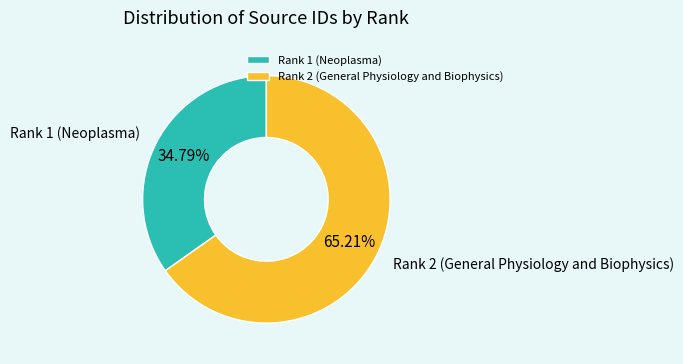

What portion of the pie excludes Rank 1 (Neoplasma)?

65.2%